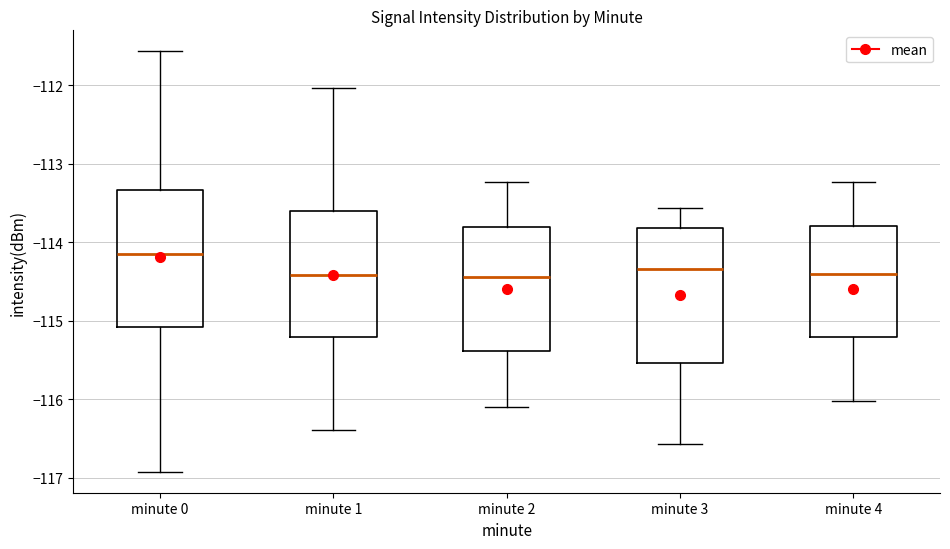

Reading left to right, read every box against the y-axis: the position of its median line, the range the box covers, and the ends of its whiskers. The values are not printed on the chart, so give them approximately, as read against the axis.

minute 0: median -114.2, box -115.1 to -113.3, whiskers -116.9 to -111.6
minute 1: median -114.4, box -115.2 to -113.6, whiskers -116.4 to -112.0
minute 2: median -114.4, box -115.4 to -113.8, whiskers -116.1 to -113.2
minute 3: median -114.3, box -115.5 to -113.8, whiskers -116.6 to -113.6
minute 4: median -114.4, box -115.2 to -113.8, whiskers -116.0 to -113.2